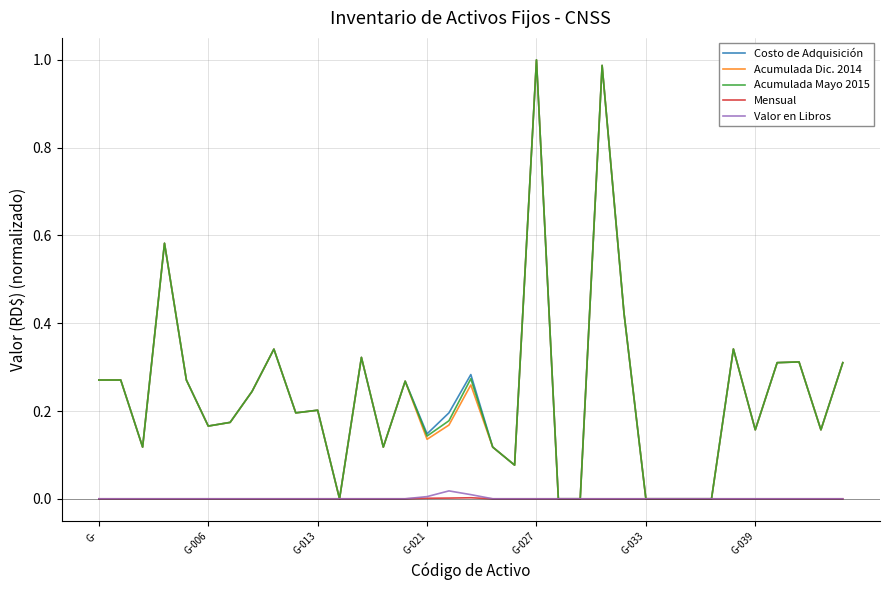

How many lines are shown in the chart?

5